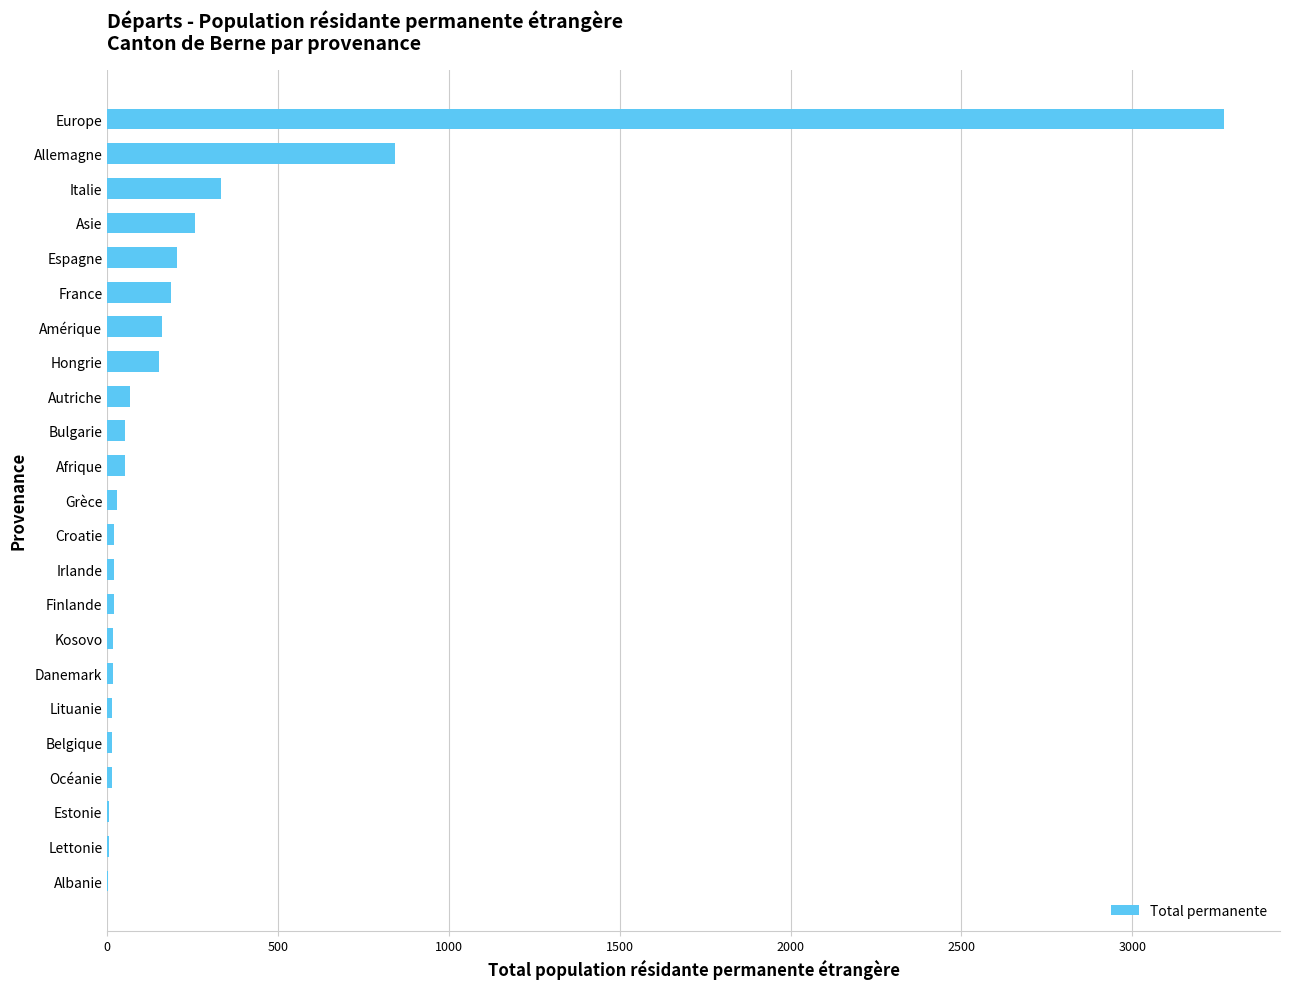

Between Allemagne and Espagne, which is larger?

Allemagne